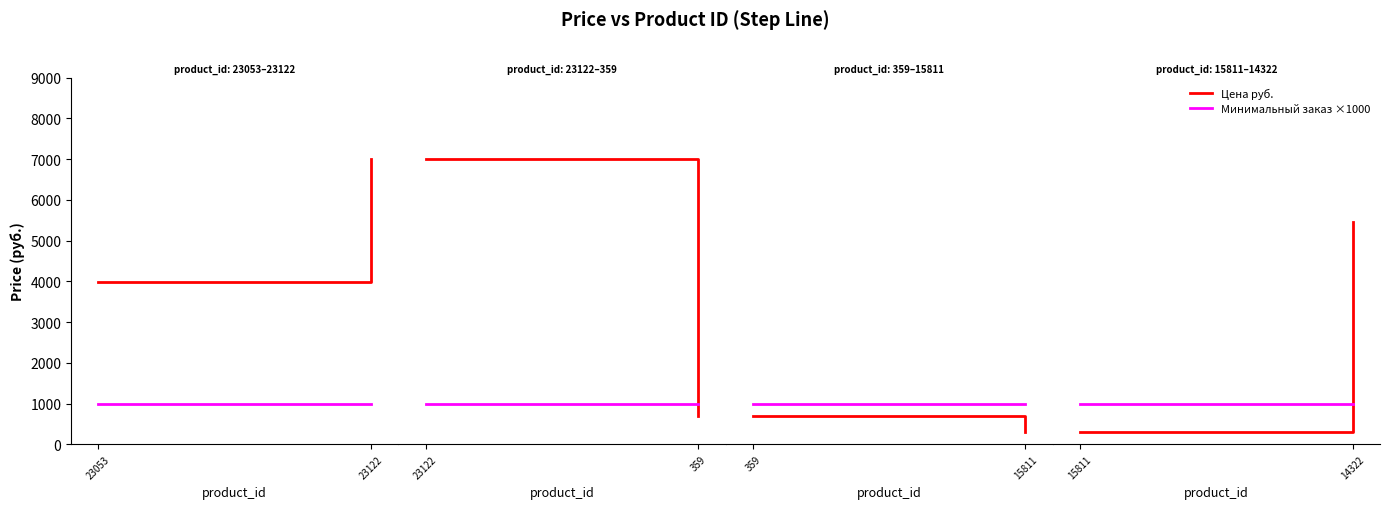

Which category has the highest value in the Минимальный заказ series?

15811